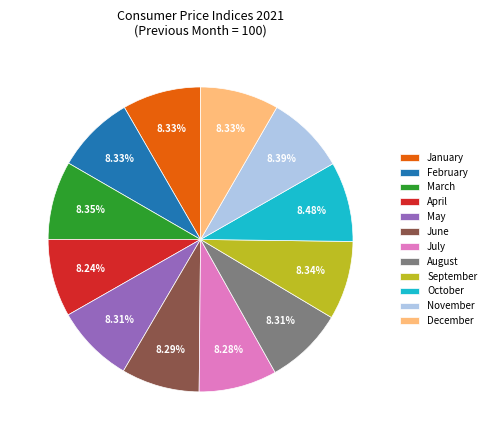

Combined, do May and January account for over 50%?

No